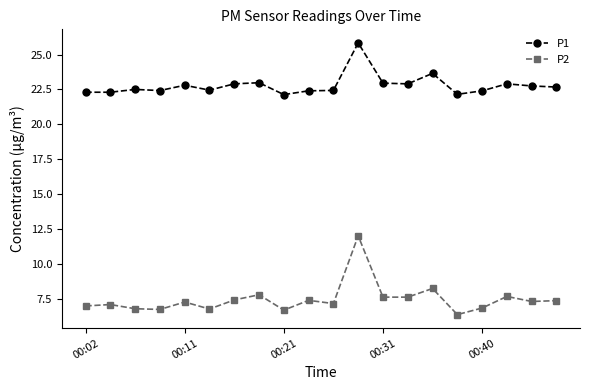

What are all the series names shown in the legend?

P1, P2